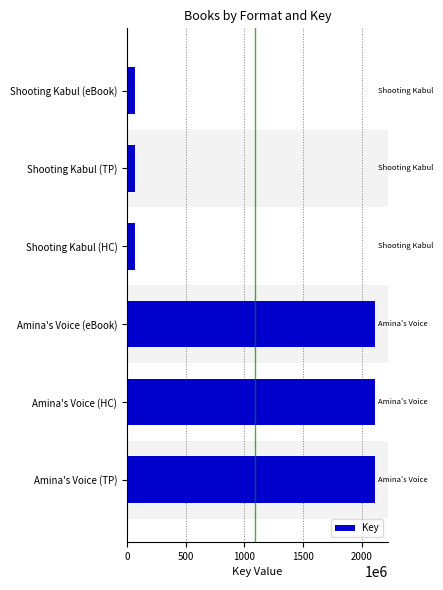

The chart shows a value of 703397480 at Amina's Voice (TP). True or false?

False